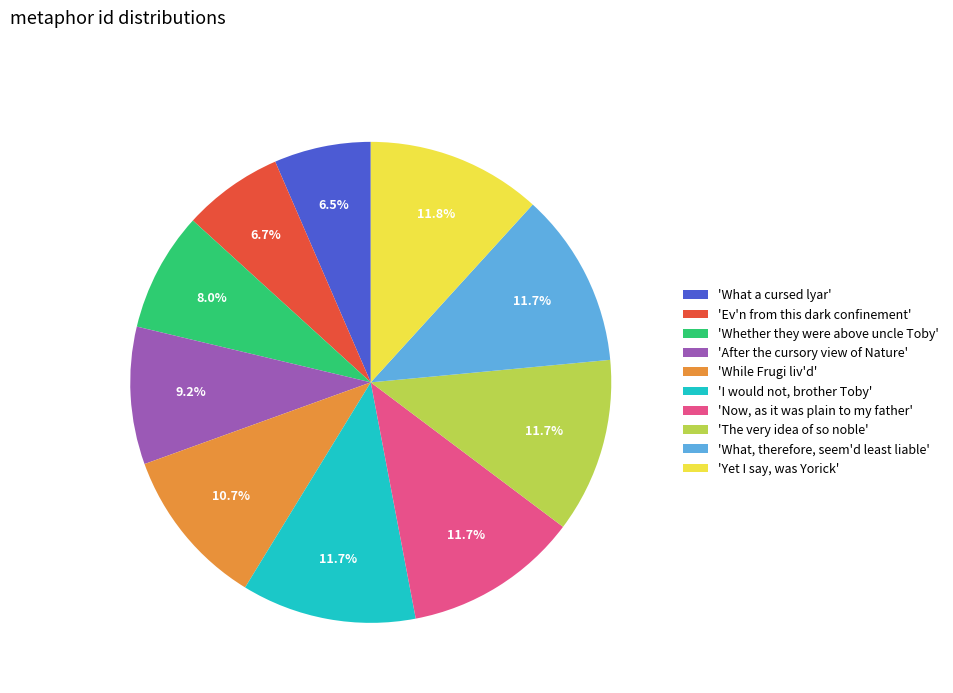

Does 'Ev'n from this dark confinement' represent more than half of the total?

No